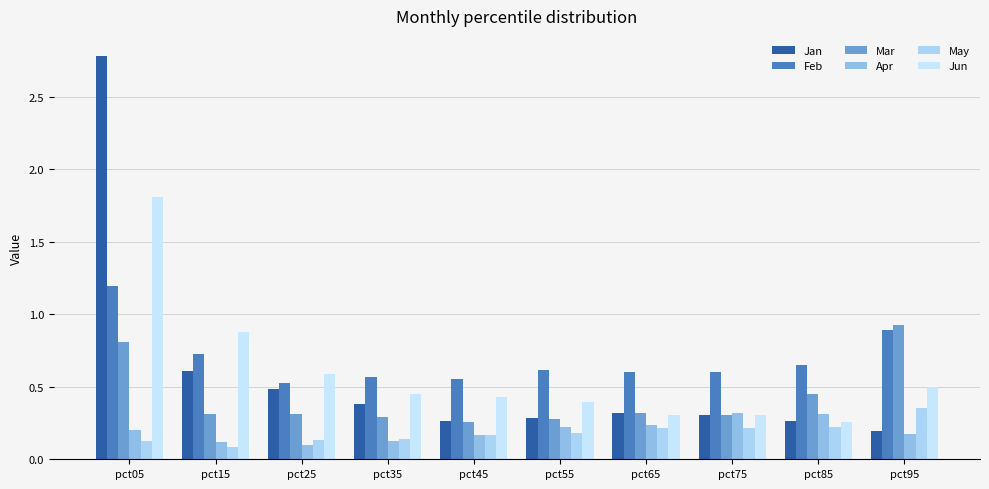

Does the chart contain any negative values?

No